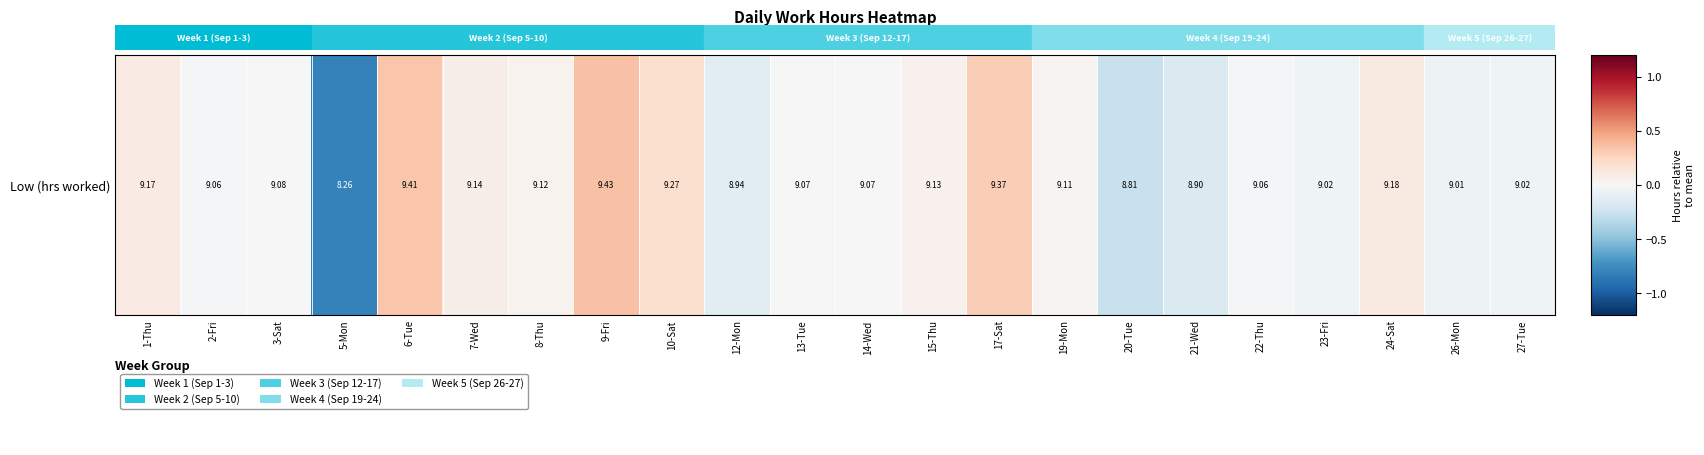

Count the number of data series in this chart.

1